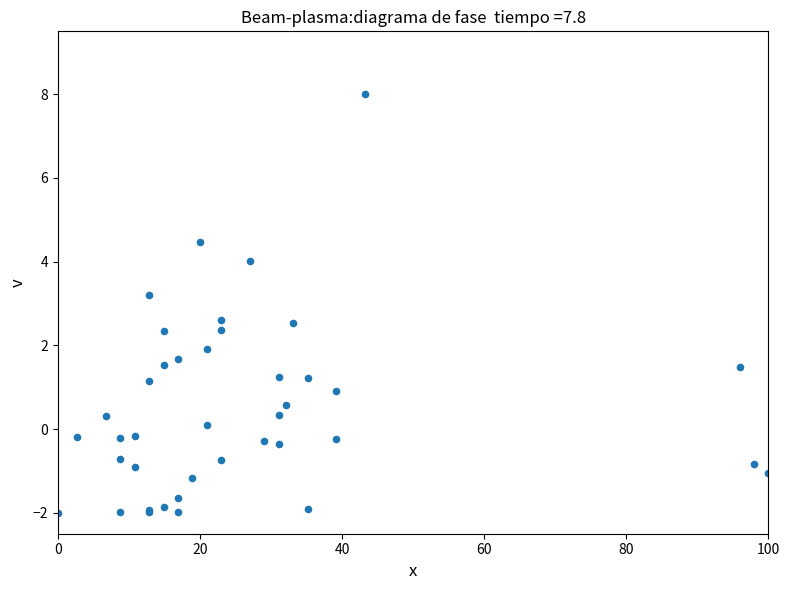

What Y value in the scatter plot is closest to 3?

3.2